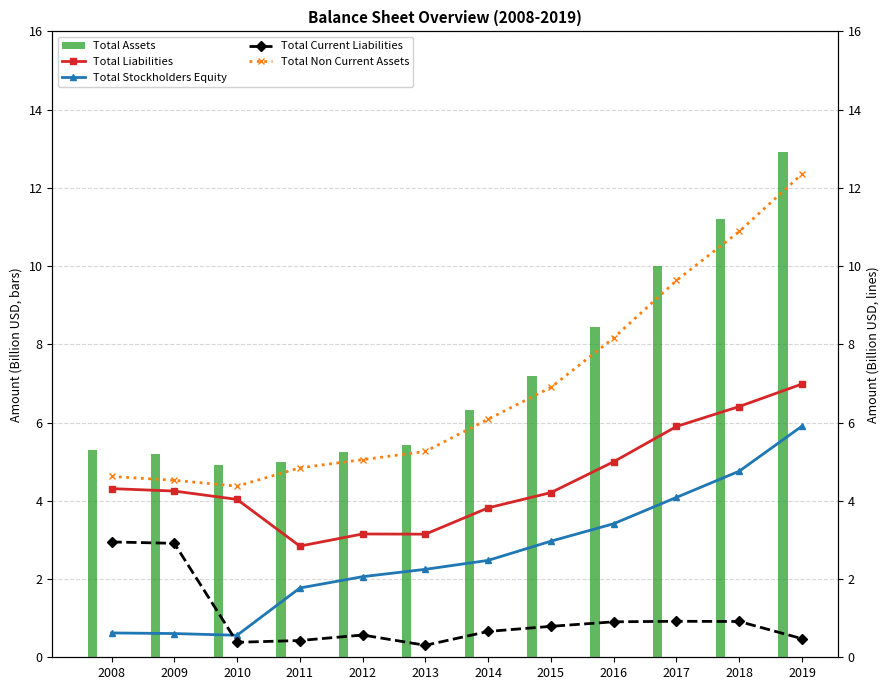

What is the approximate value of Total Assets at 2019?

12.9